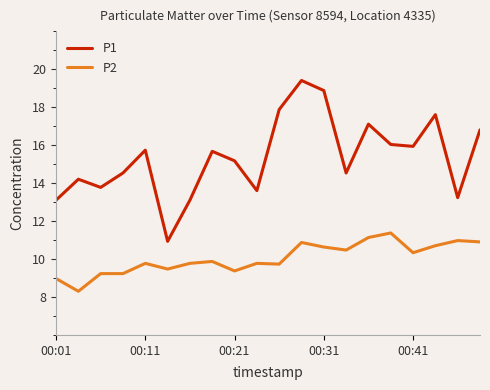

What is the lowest value of the P1 series?

10.9